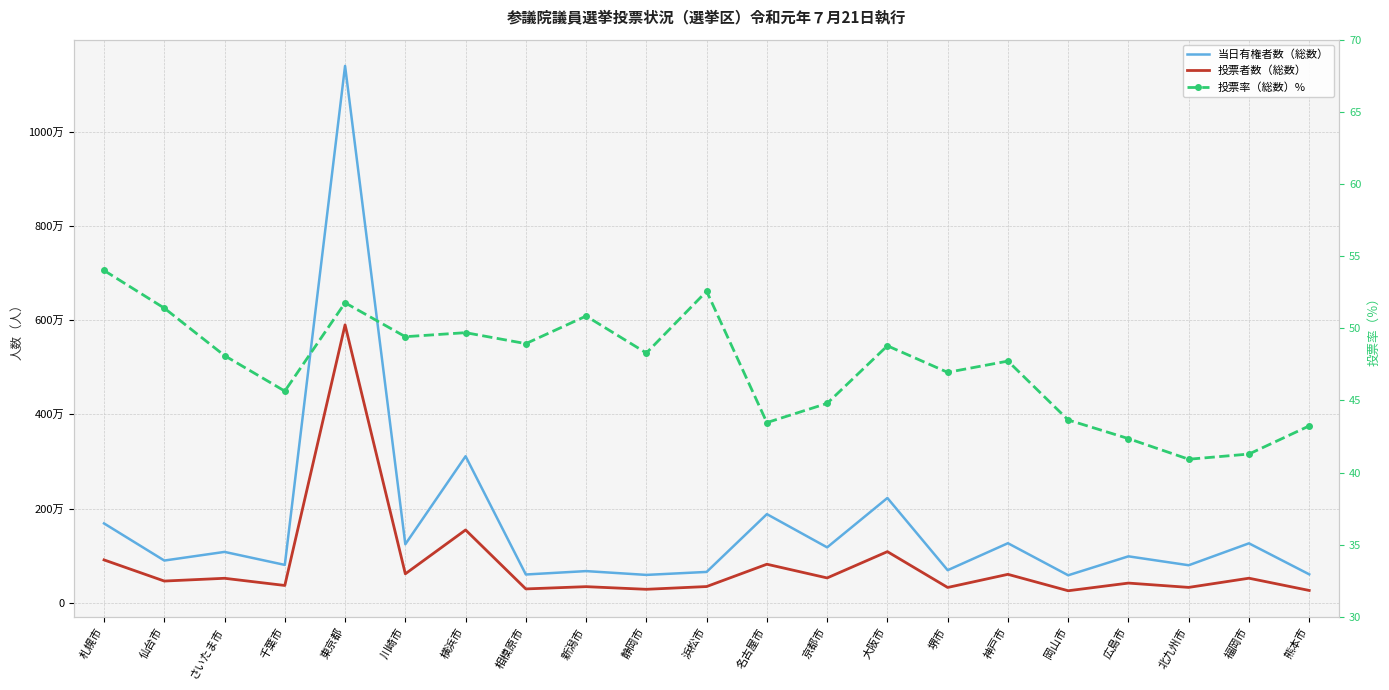

What is the difference between the maximum and minimum values in the 当日有権者数（総数） series?

10813409.0